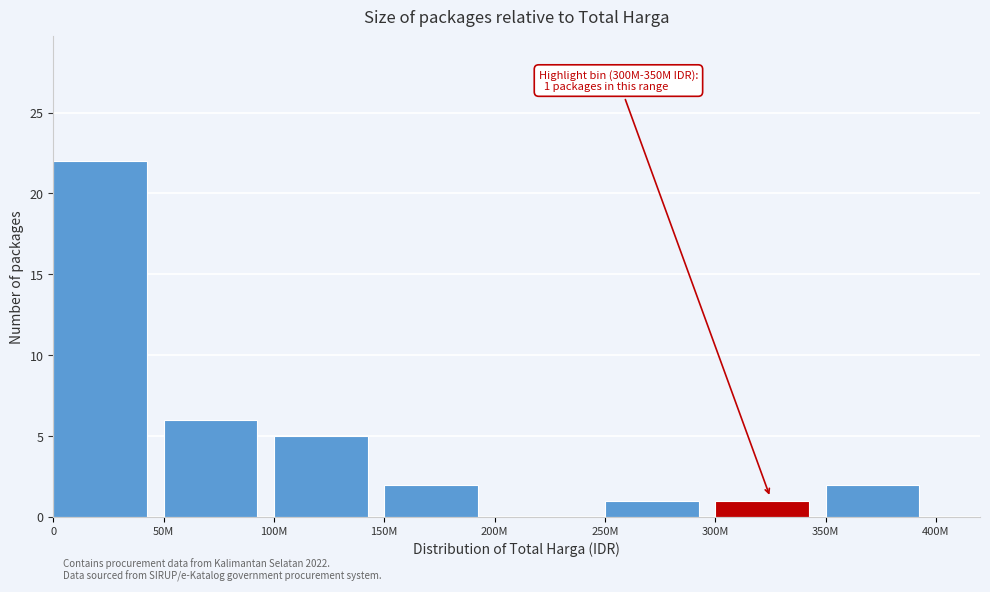

Reading left to right, list all the values displayed in this chart.

0=22	50M=6	100M=5	150M=2	200M=0	250M=1	300M=1	350M=2